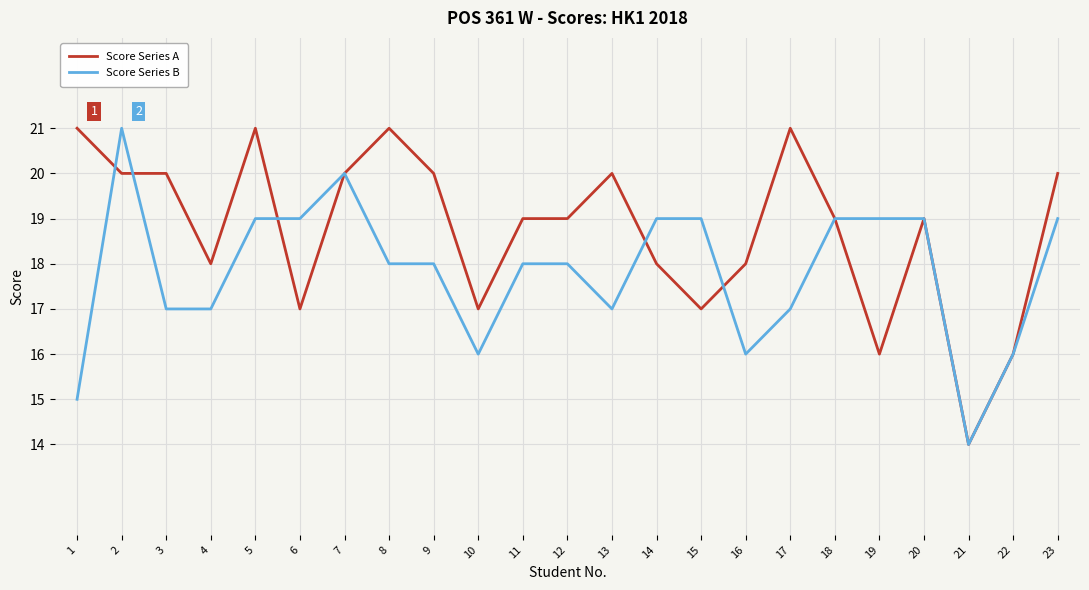

Rank the series at 23 from lowest to highest value.

Score Series B, Score Series A